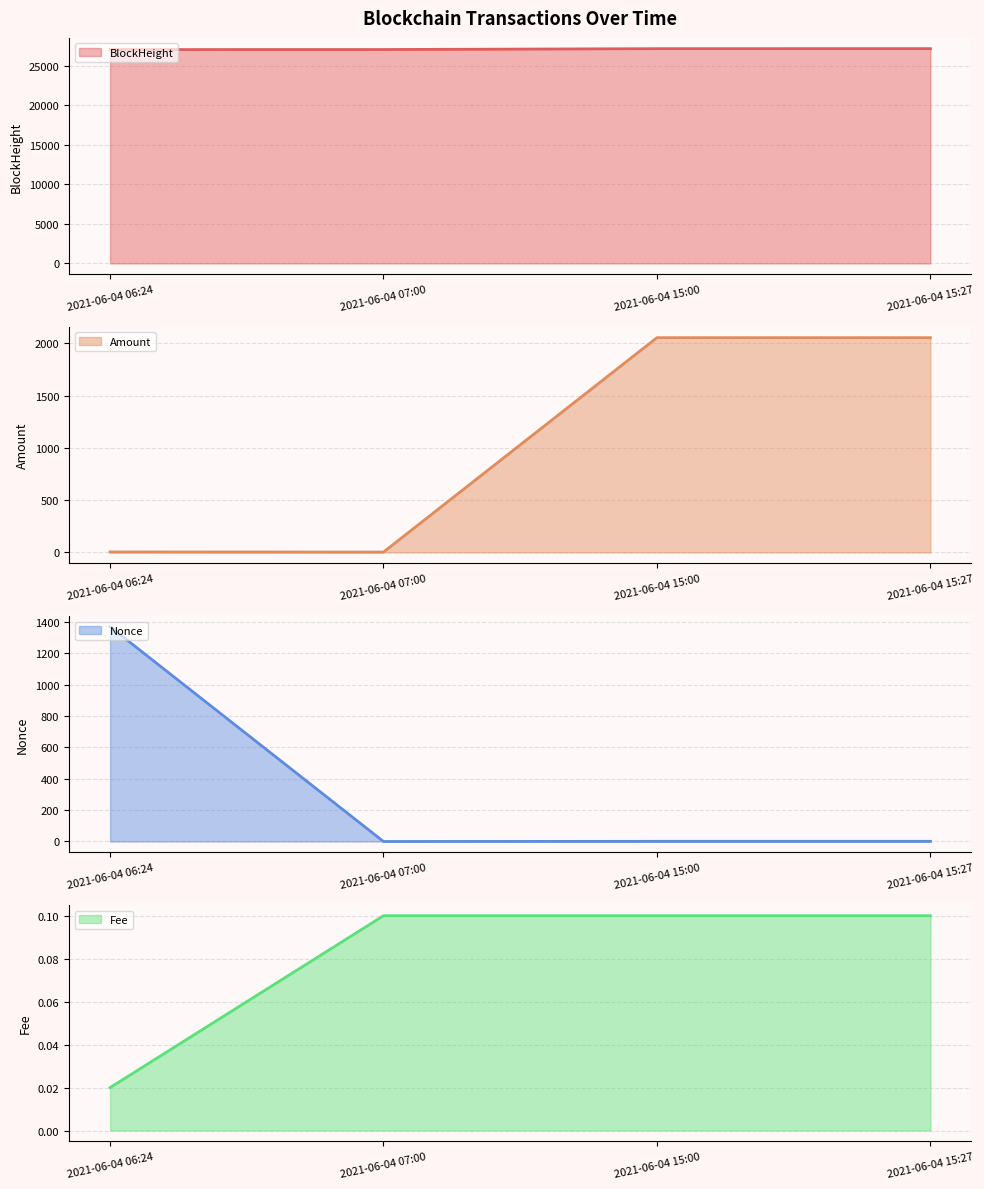

At how many categories does at least one series exceed 15485?

4